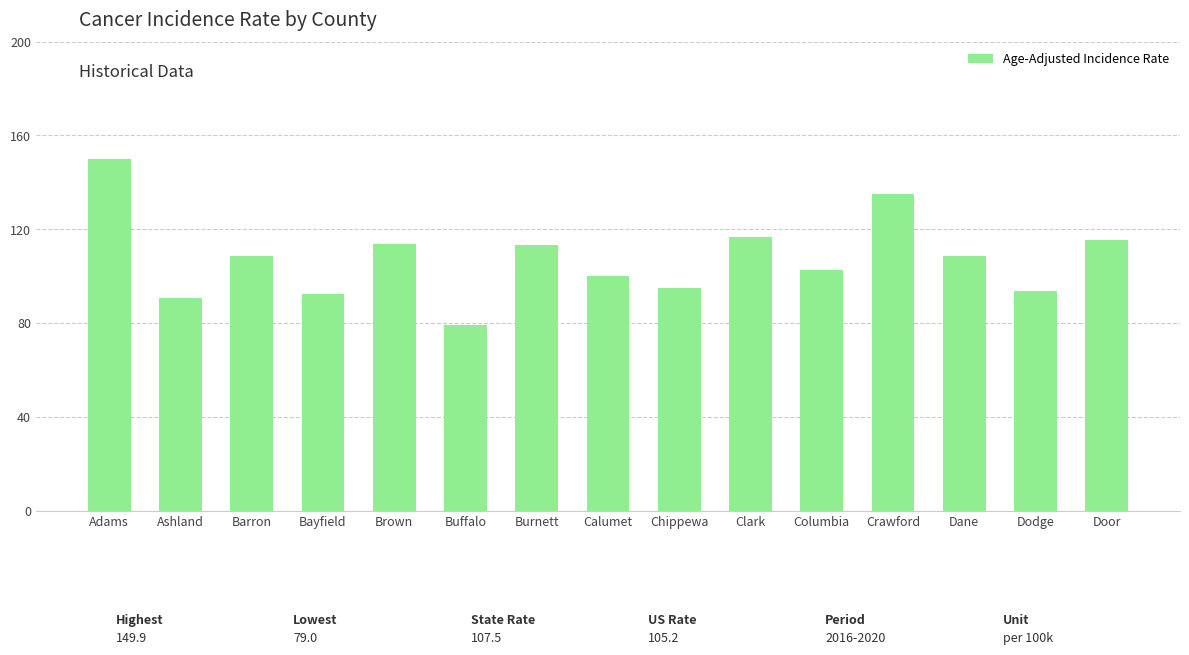

What is the label of the 6th bar from the right?

Clark